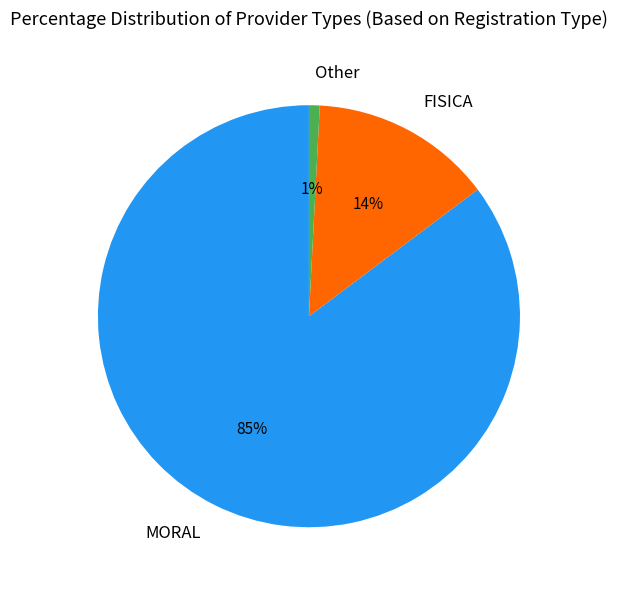

True or false: MORAL accounts for 74% of the total.

False